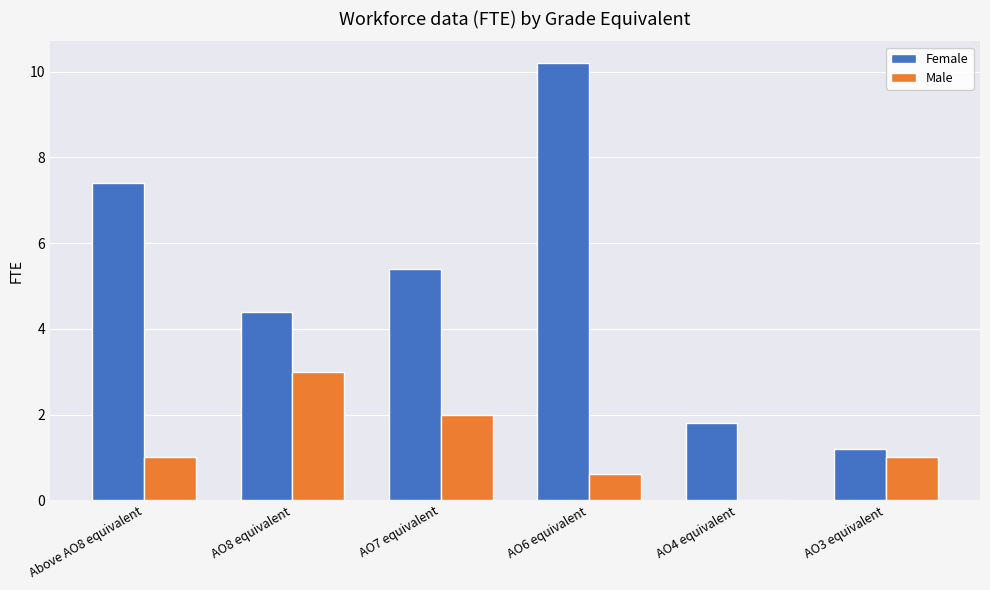

What is the maximum value for Female?

10.2